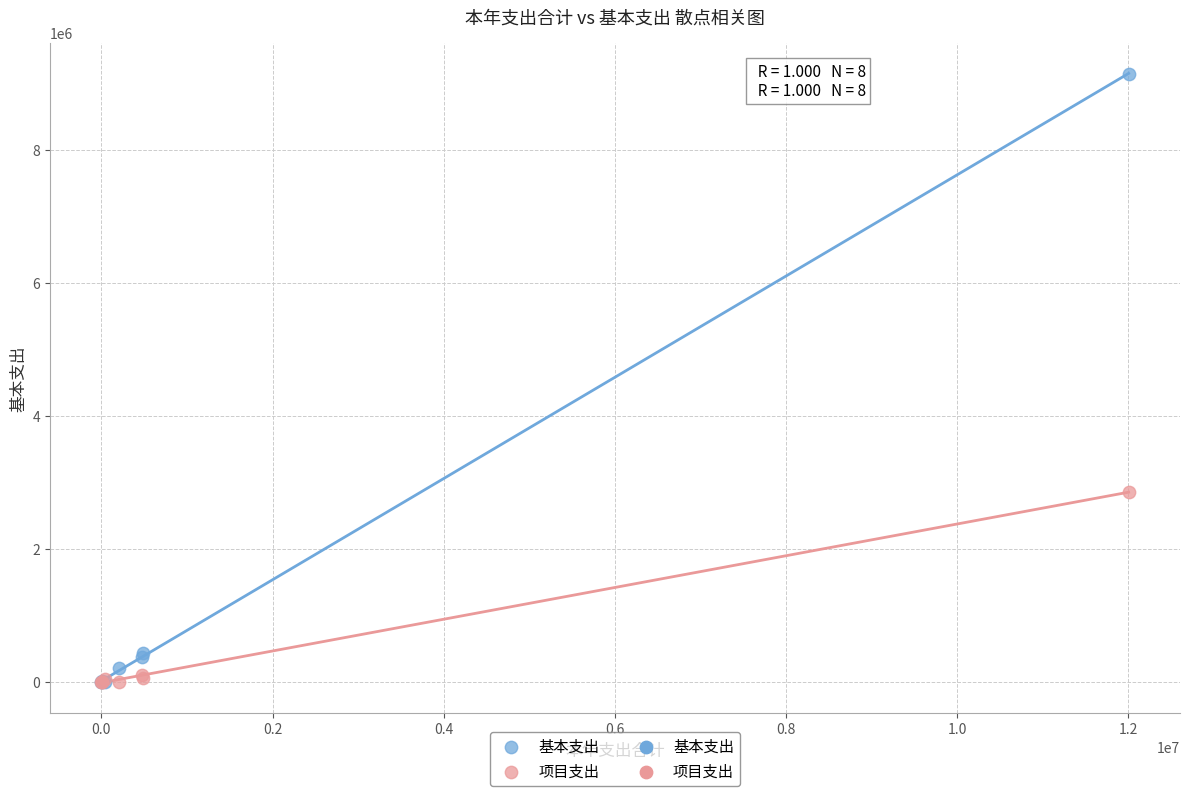

Across all series, what Y value is closest to 4574271?

2855233.9